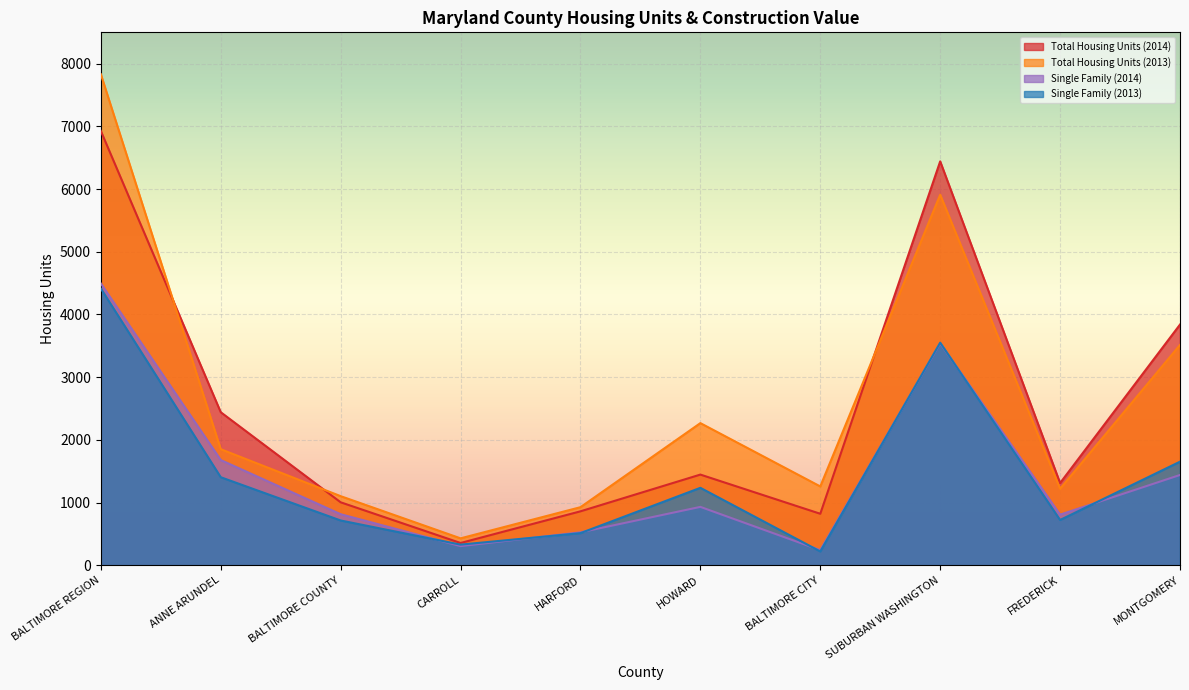

What is the value of the Total Housing Units (2014) point at the 5th from the left?

860